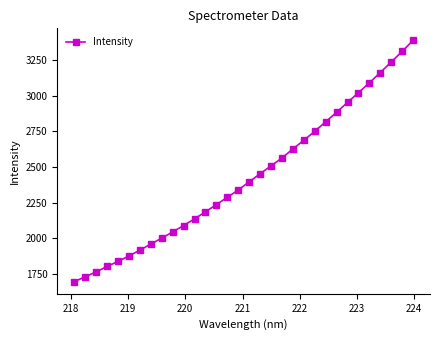

What is the difference between the second highest and minimum values?

1614.8